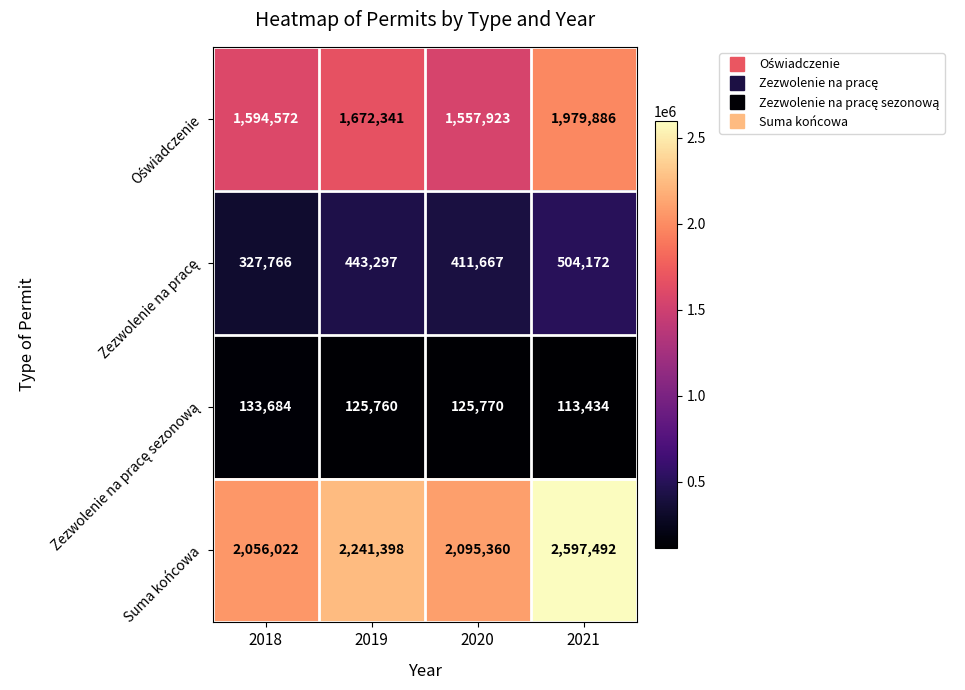

What is the difference between the maximum and second lowest values in the Suma końcowa series?

502132